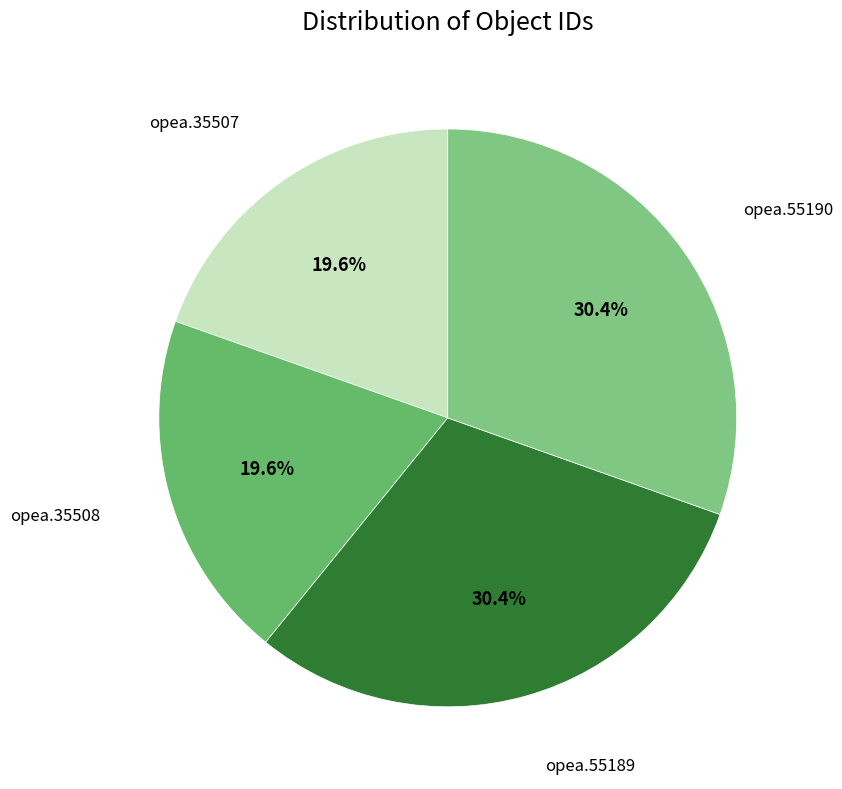

How many segments does this pie chart have?

4